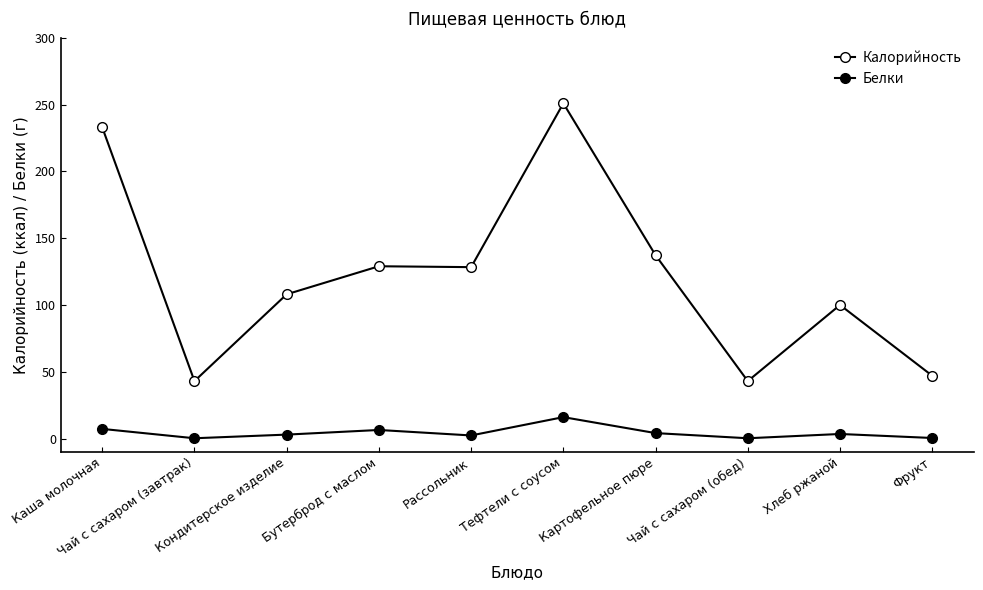

What is the spread (max minus min) of values at Хлеб ржаной?

96.6